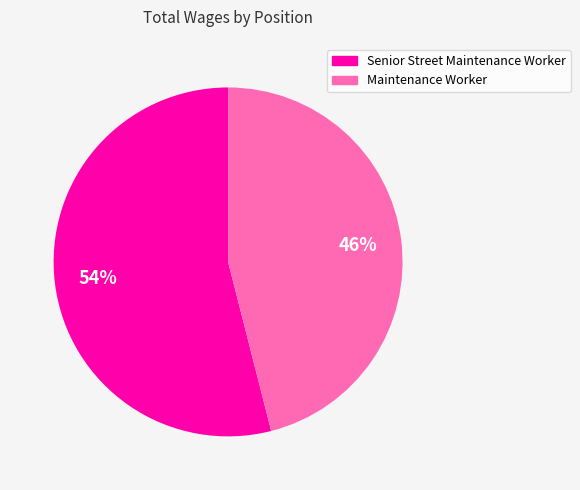

How many slices are in this pie chart?

2